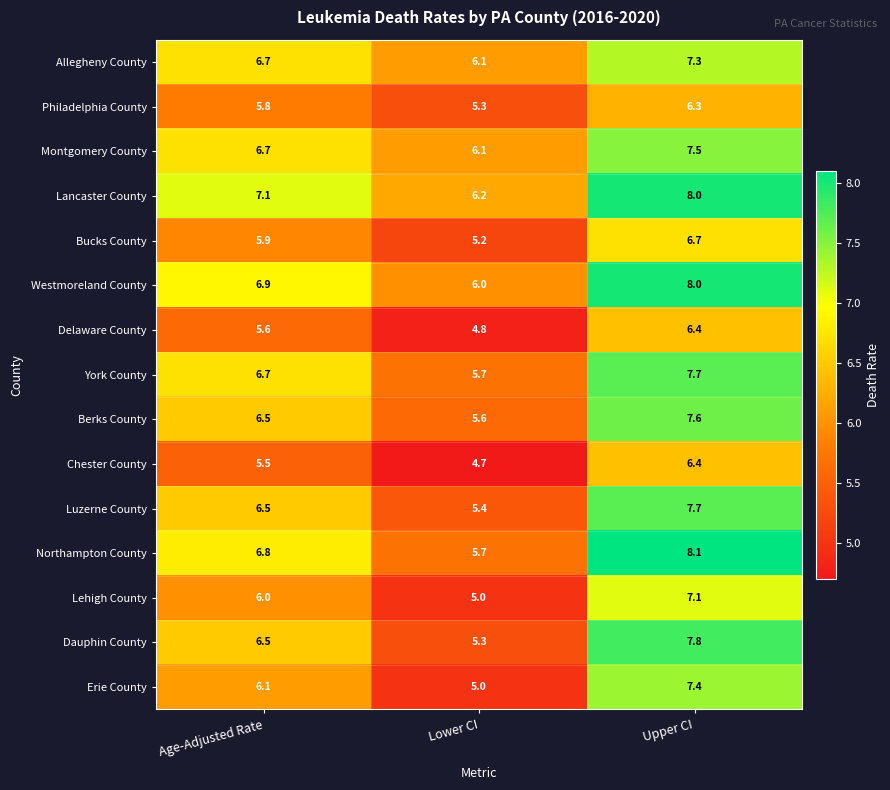

List the labels in order of Philadelphia County value, smallest first.

Lower CI, Age-Adjusted Rate, Upper CI